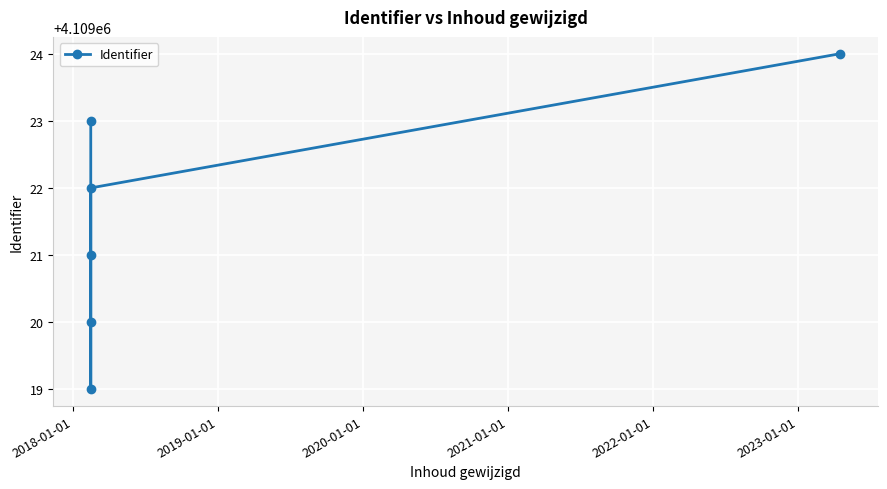

What is the difference between the maximum and minimum values?

5